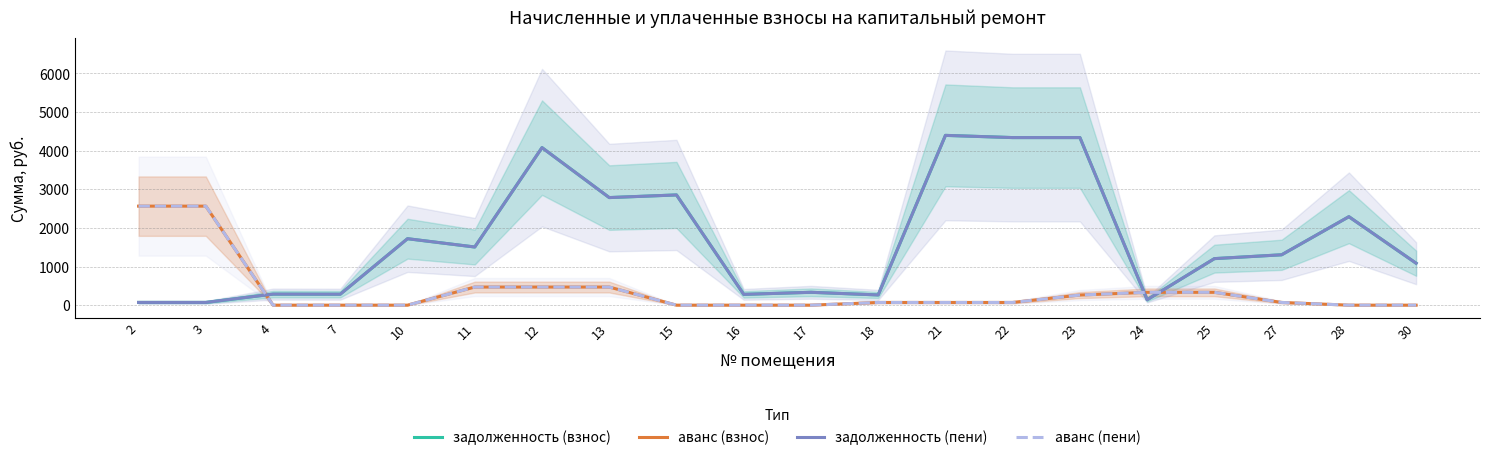

The аванс (взнос) series shows 396.3 at 23. True or false?

False